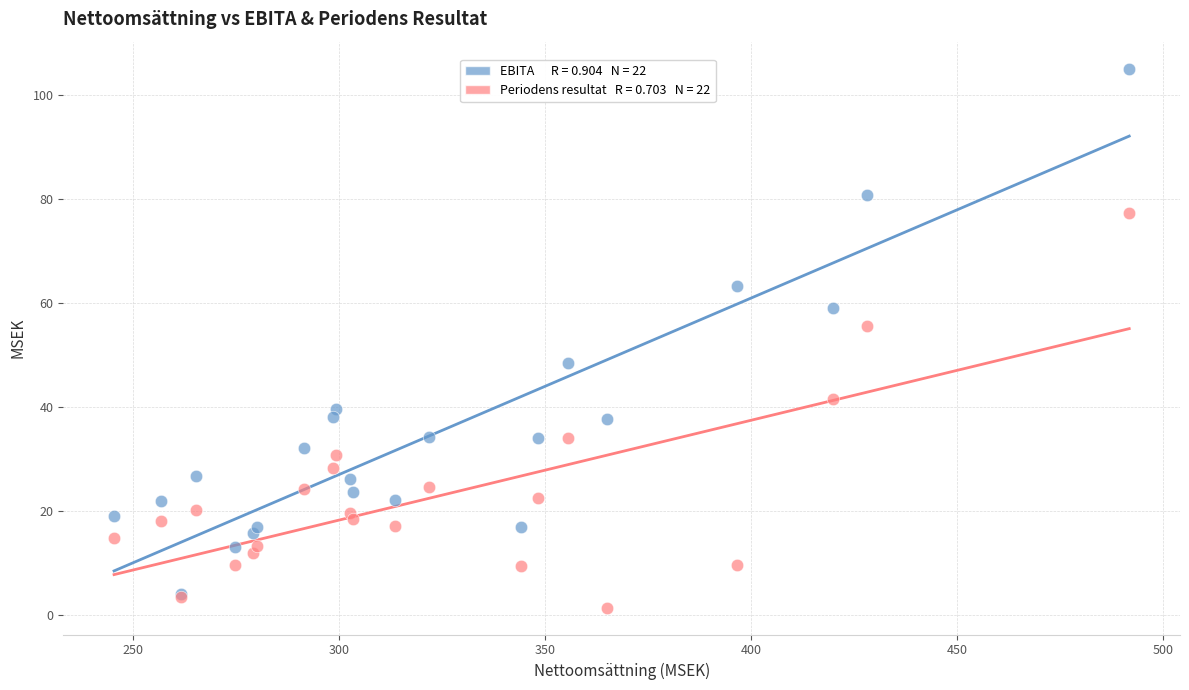

Across all series, what Y value is closest to 53?

55.5